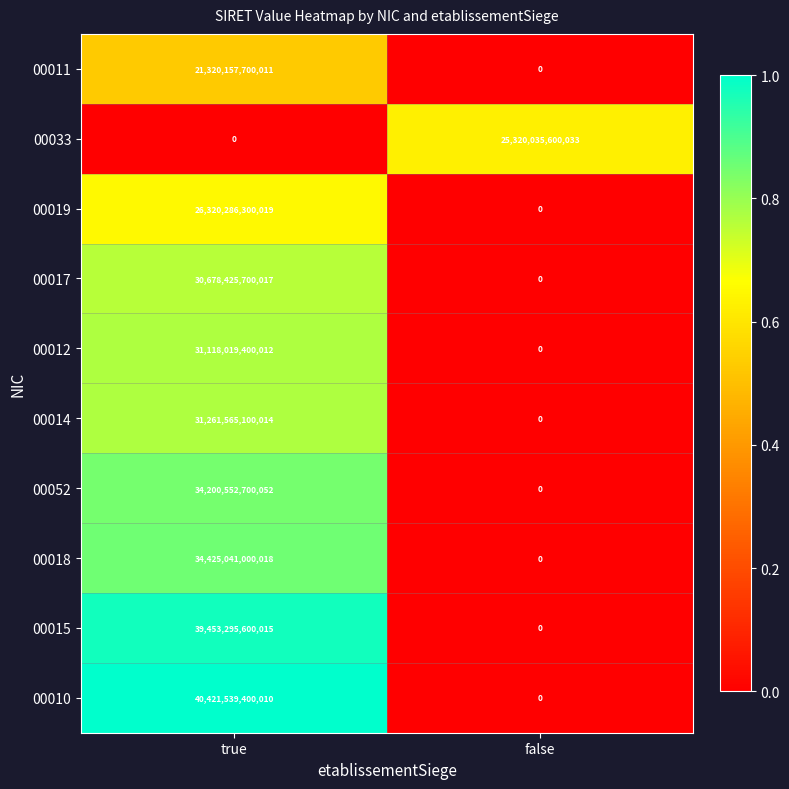

What is the difference between the 00017 values at false and true?

30678425700017